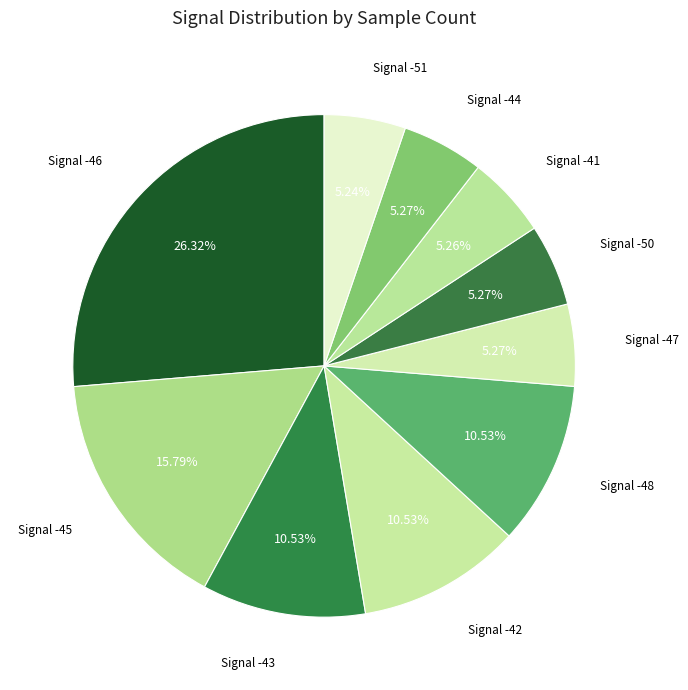

How many slices are in this pie chart?

10